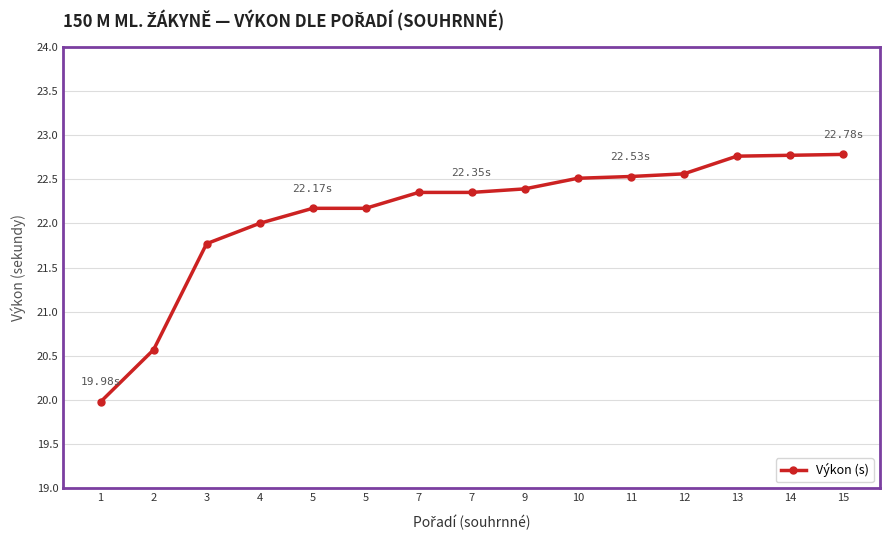

What is the sum of all values?

331.7